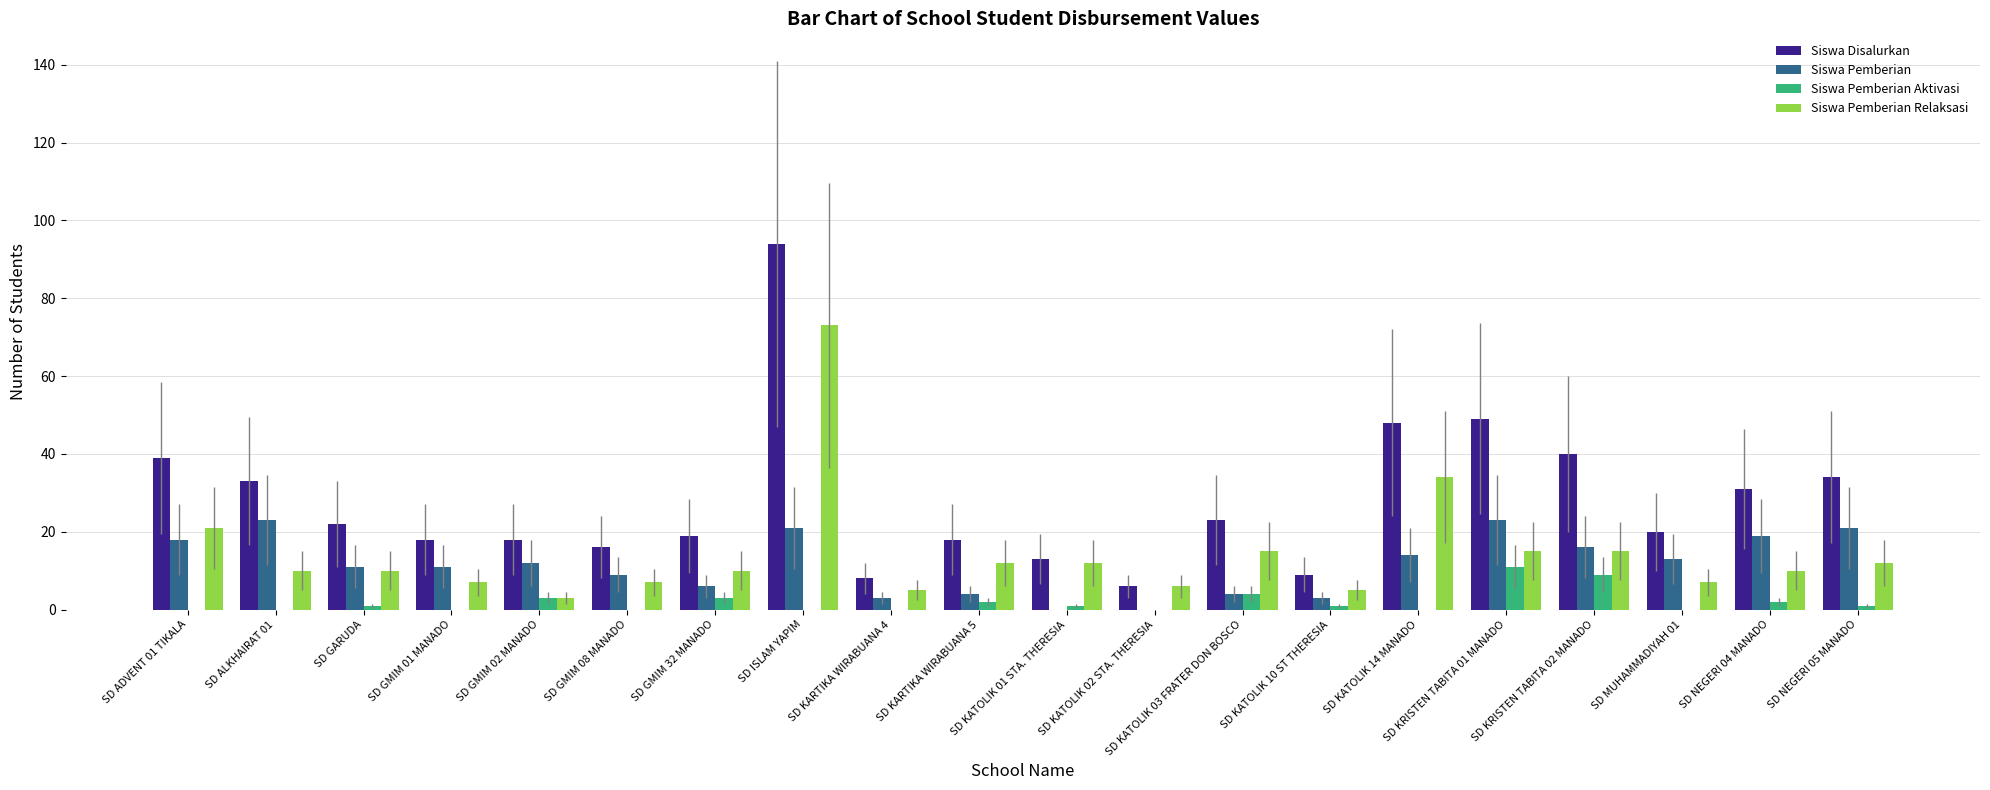

Count the number of data series in this chart.

4